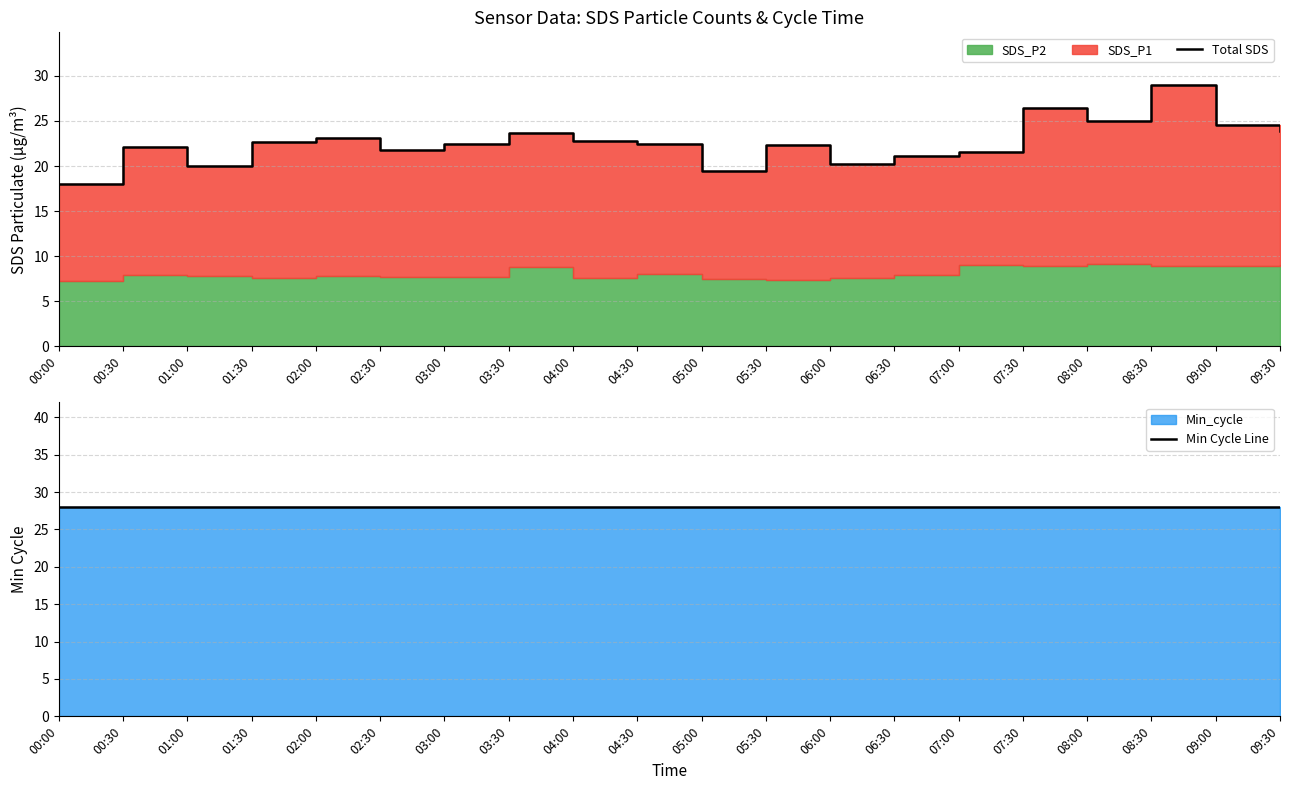

True or false: Min Cycle Line has more than 2 interior local peaks.

False